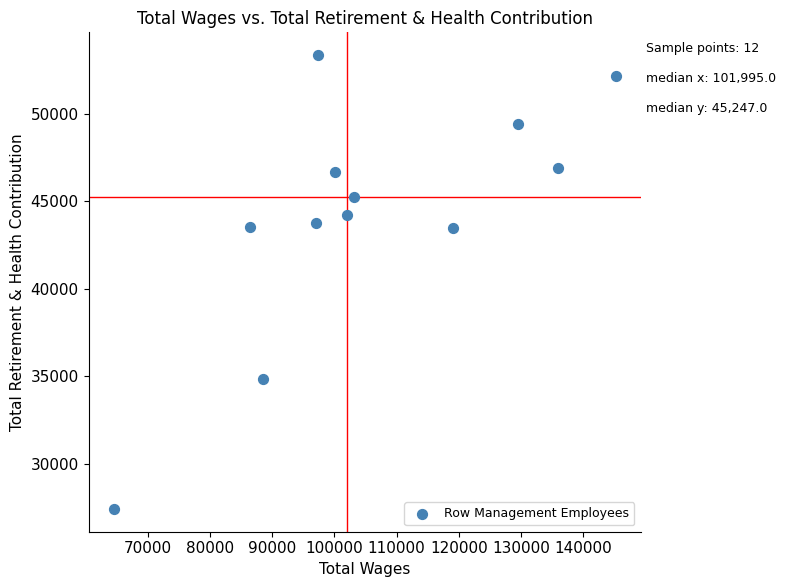

What is the range of Y values (max minus min)?

25979